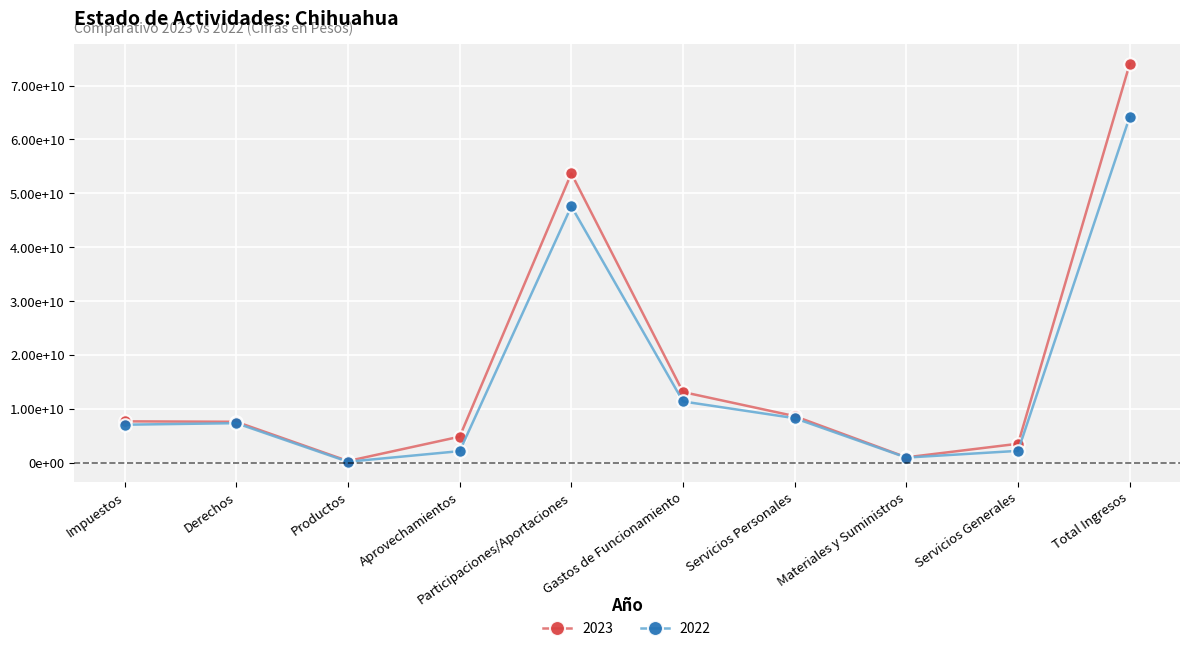

Where is 2022 nearest to the value 32193083165?

Participaciones/Aportaciones